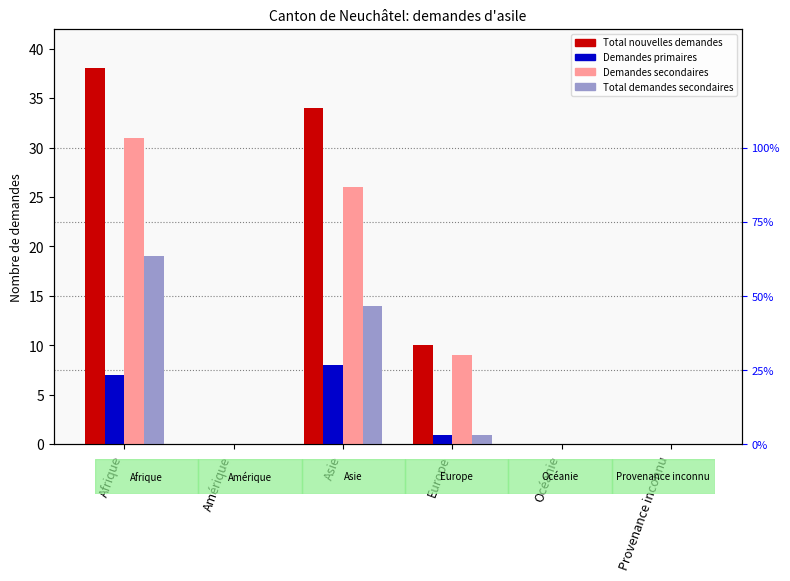

Rank the series by their average value, from highest to lowest.

Total nouvelles demandes, Demandes secondaires, Total demandes secondaires, Demandes primaires